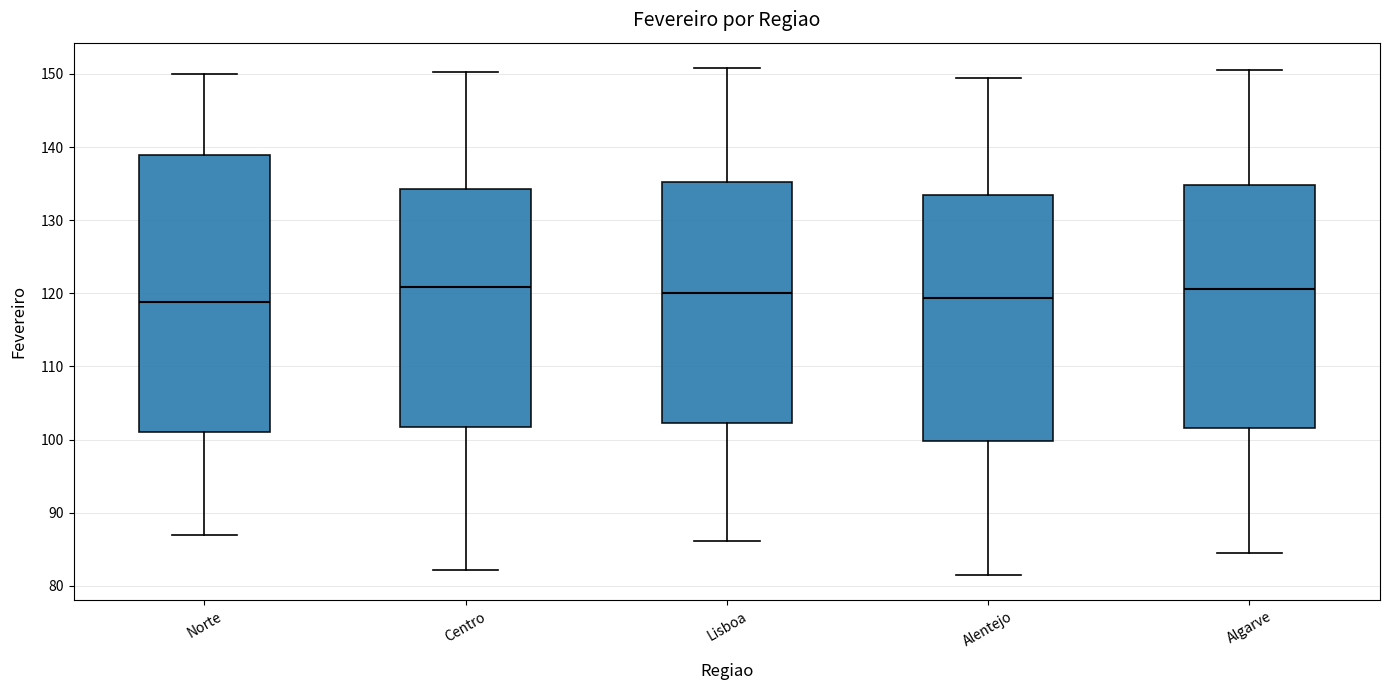

Where is the upper edge of the box for Norte on the y-axis? The values are not printed on the chart, so give them approximately, as read against the axis.

139